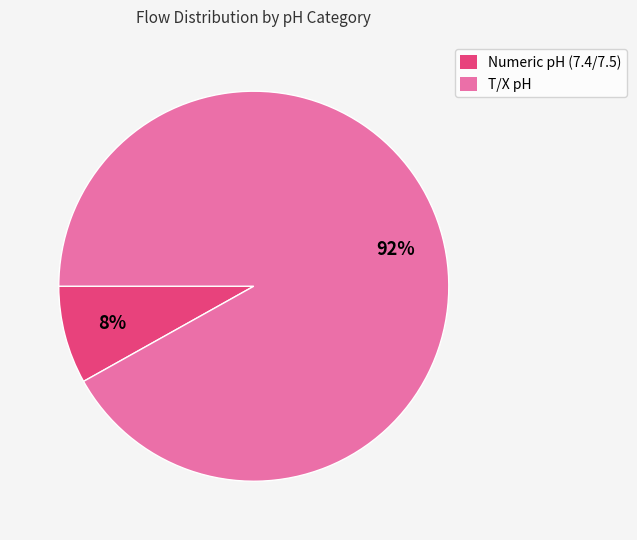

Is there a majority slice in this chart?

Yes